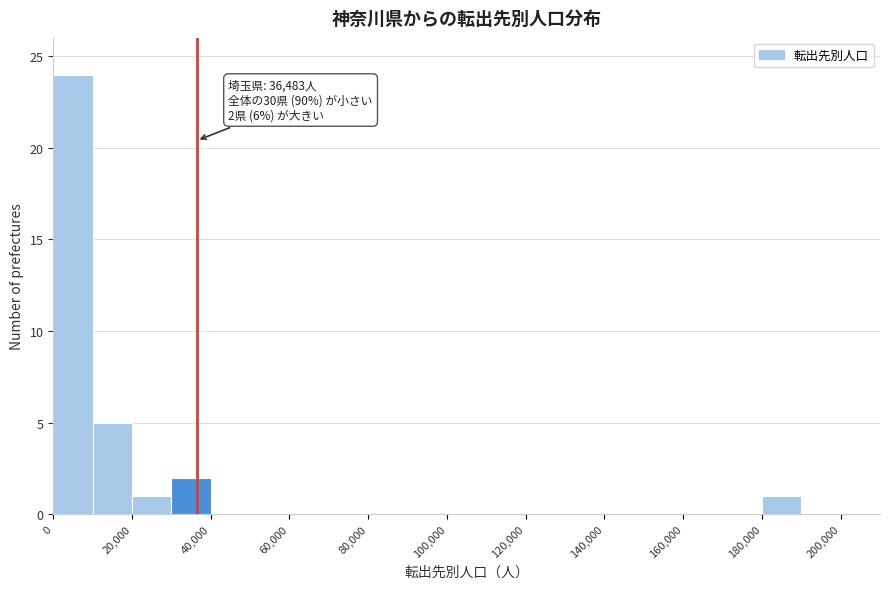

Which range on the x-axis has the tallest bar?

0 to 10000